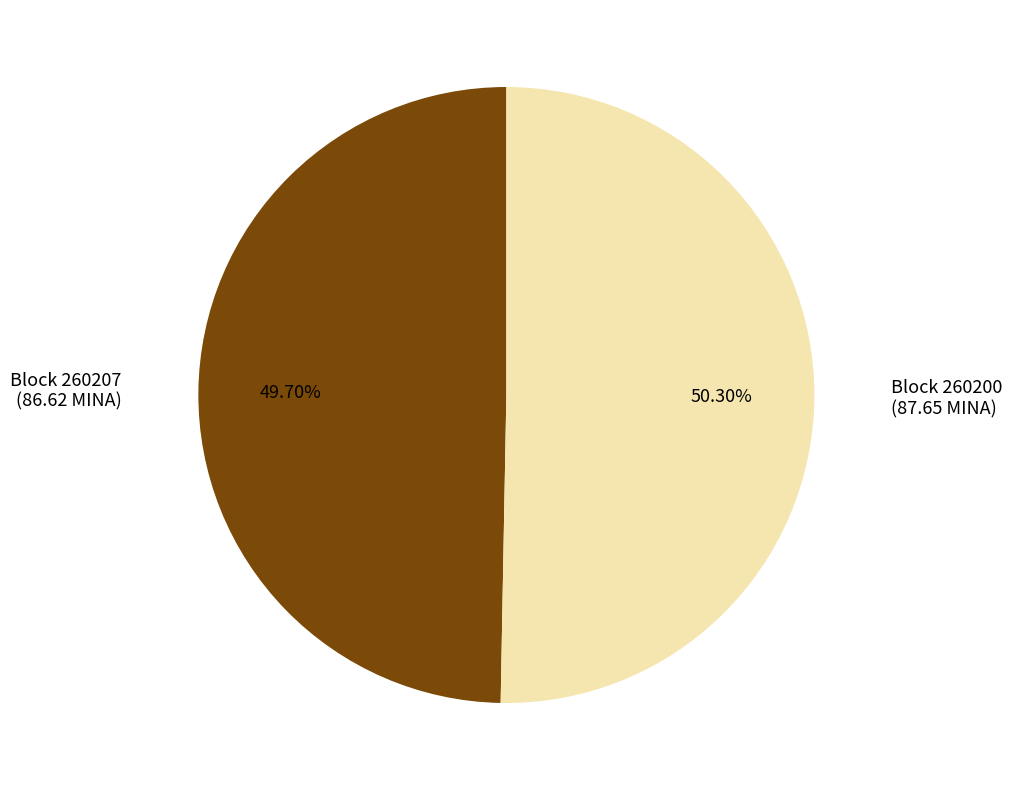

Does any single category account for the majority?

Yes